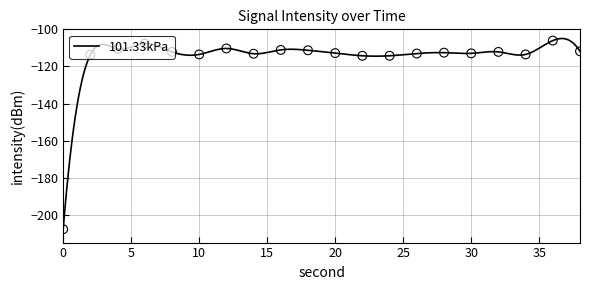

What is the change in value from 2 to 26?

+0.7